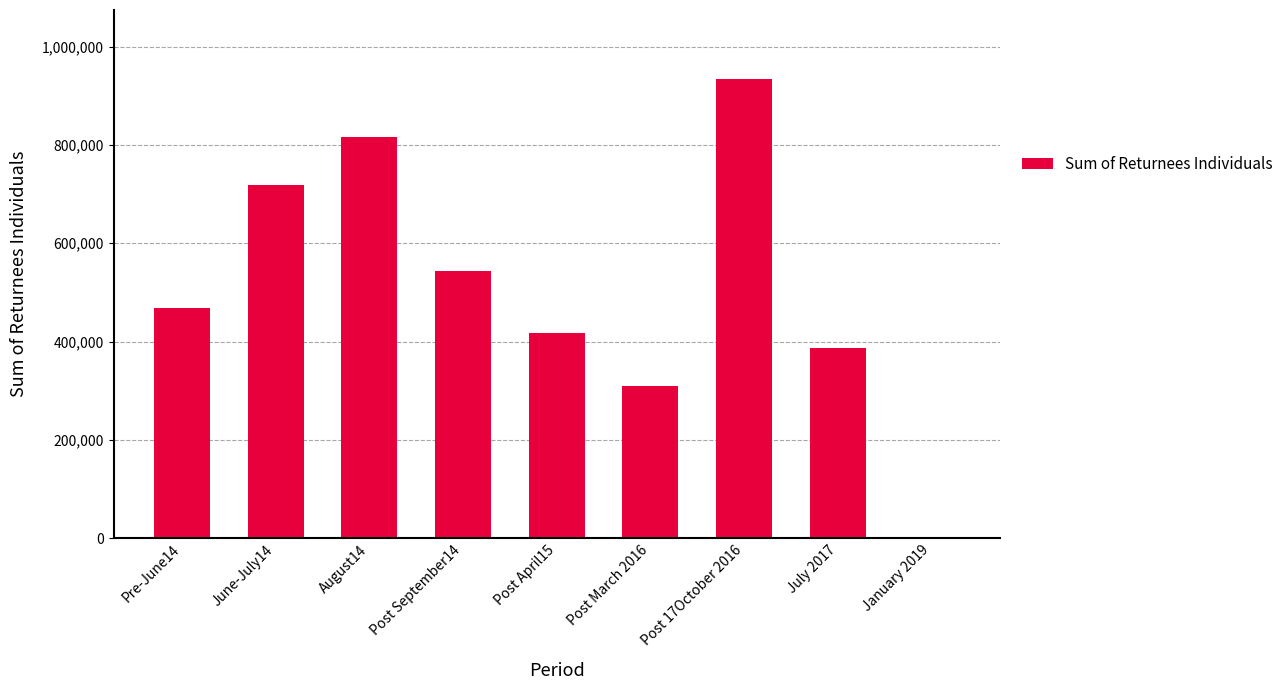

What is the change in value from Post April15 to January 2019?

-416154